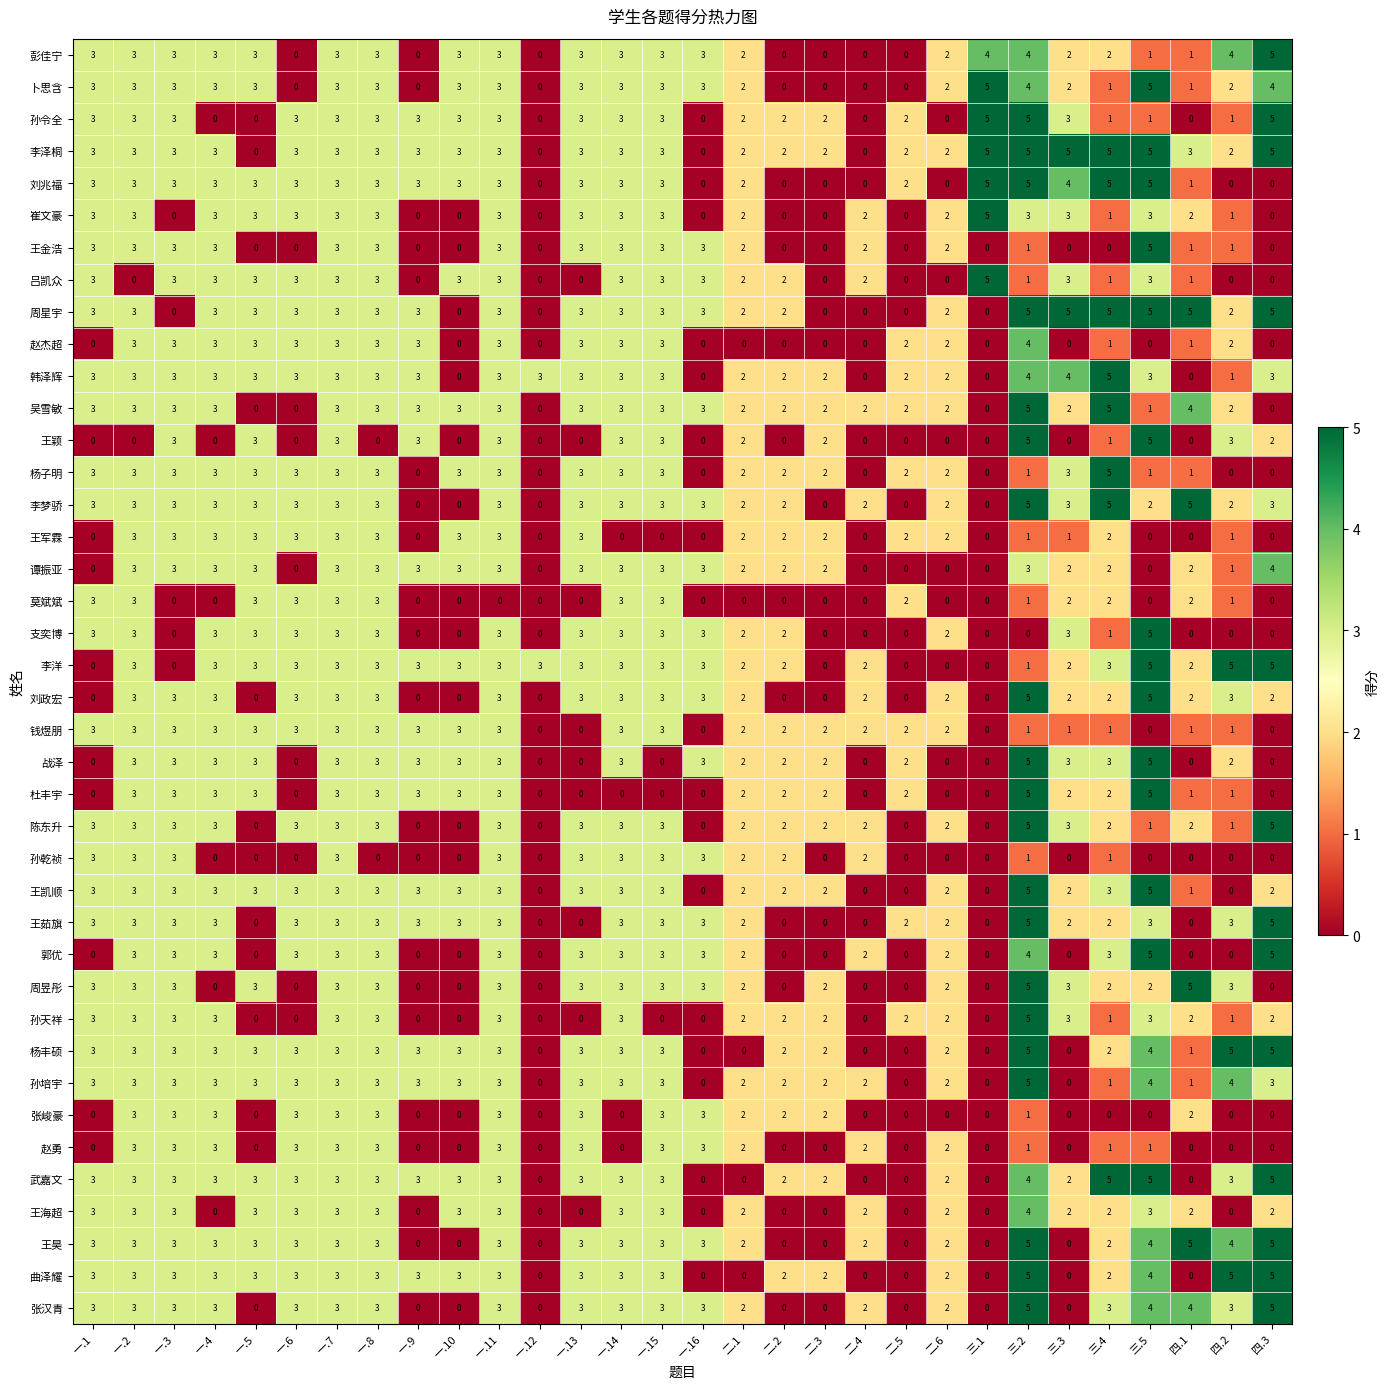

Is it true that 吕凯众 equals 3 at 一.10?

True